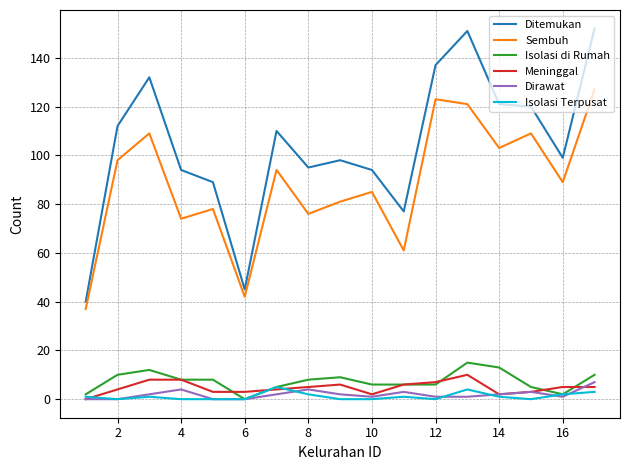

In Ditemukan, how many points are lower than both neighbors (excluding endpoints)?

4